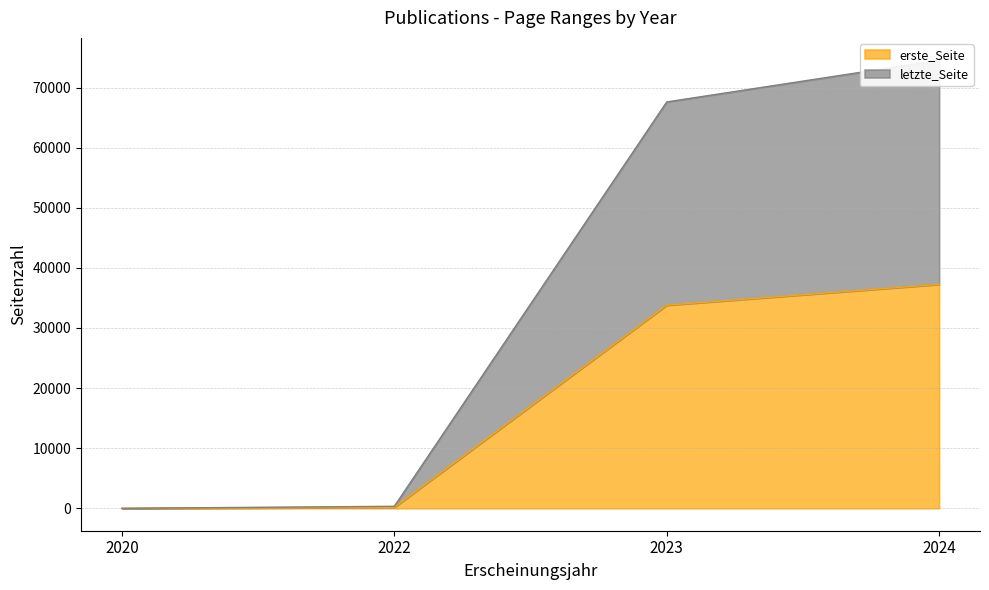

List the series in order of their peak value, highest first.

letzte_Seite, erste_Seite